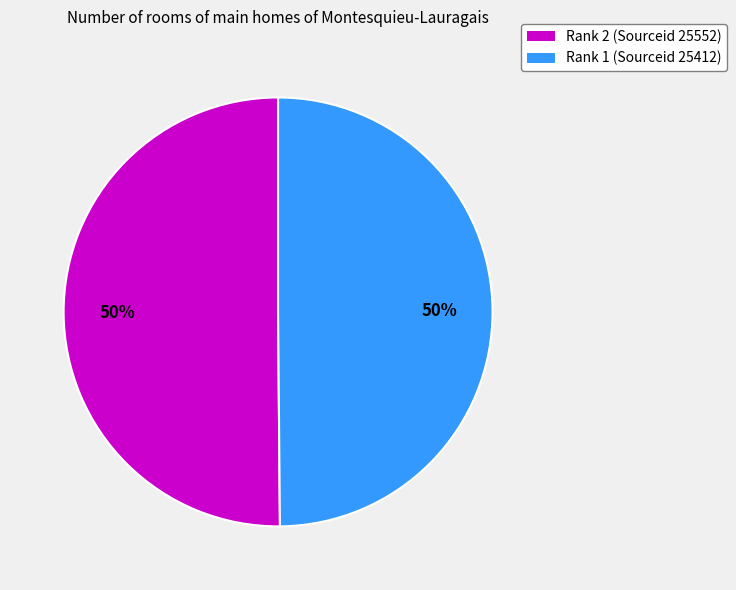

Combined, do Rank 2 (Sourceid 25552) and Rank 1 (Sourceid 25412) account for over 50%?

Yes